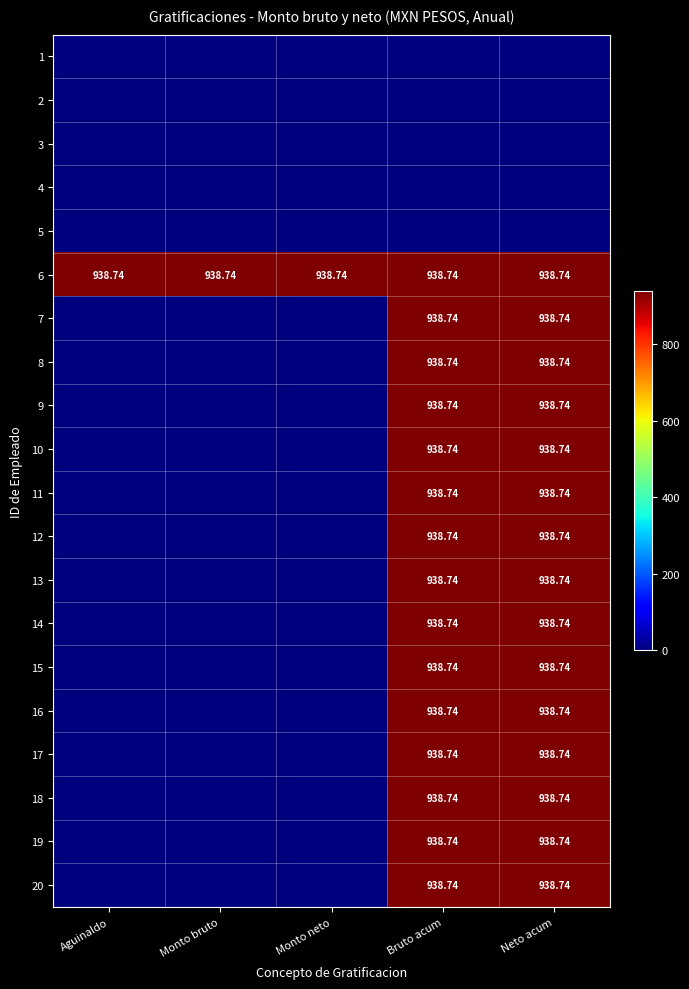

At how many categories does at least one series exceed 348?

5